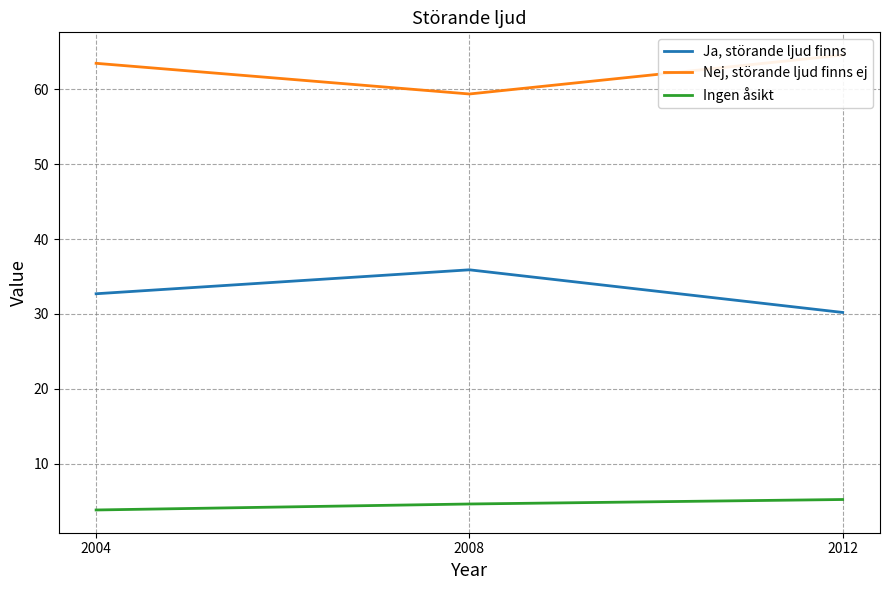

At which category is the sum across all series the highest?

2004